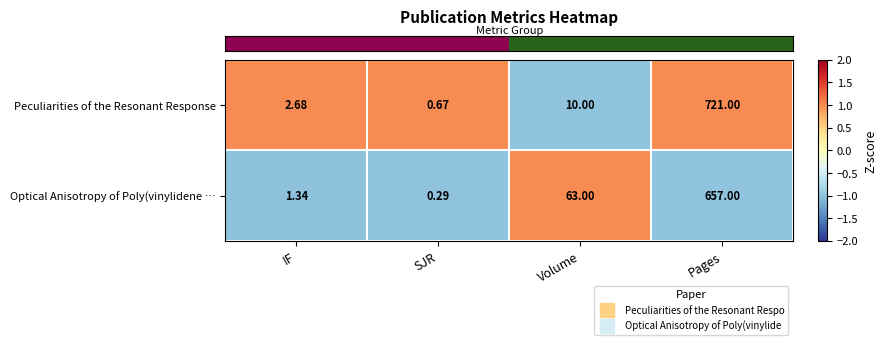

Which category has the highest value in the Optical Anisotropy of Poly(vinylidene … series?

Pages